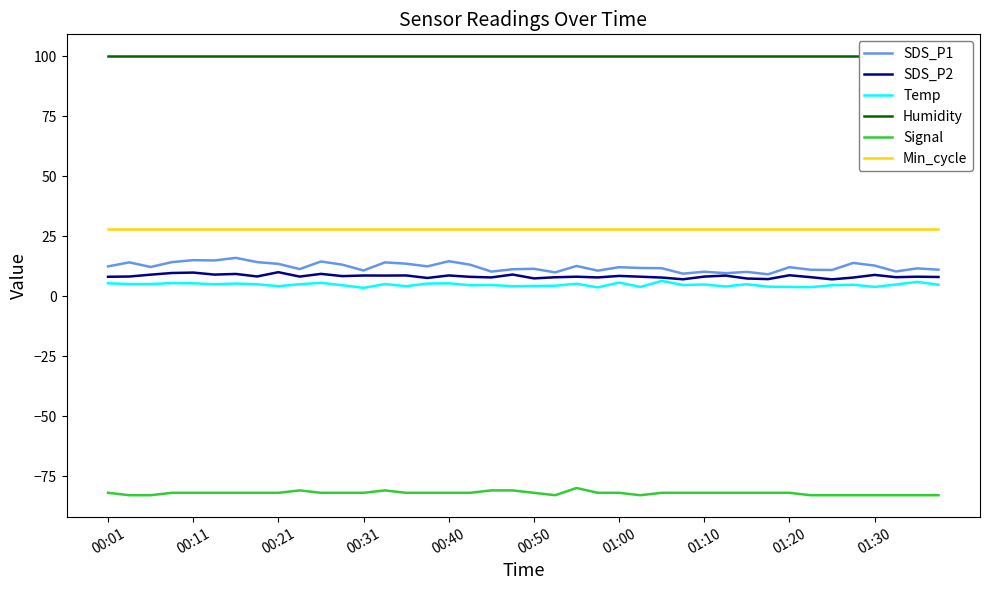

Rank the series by their maximum value, from lowest to highest.

Signal, Temp, SDS_P2, SDS_P1, Min_cycle, Humidity